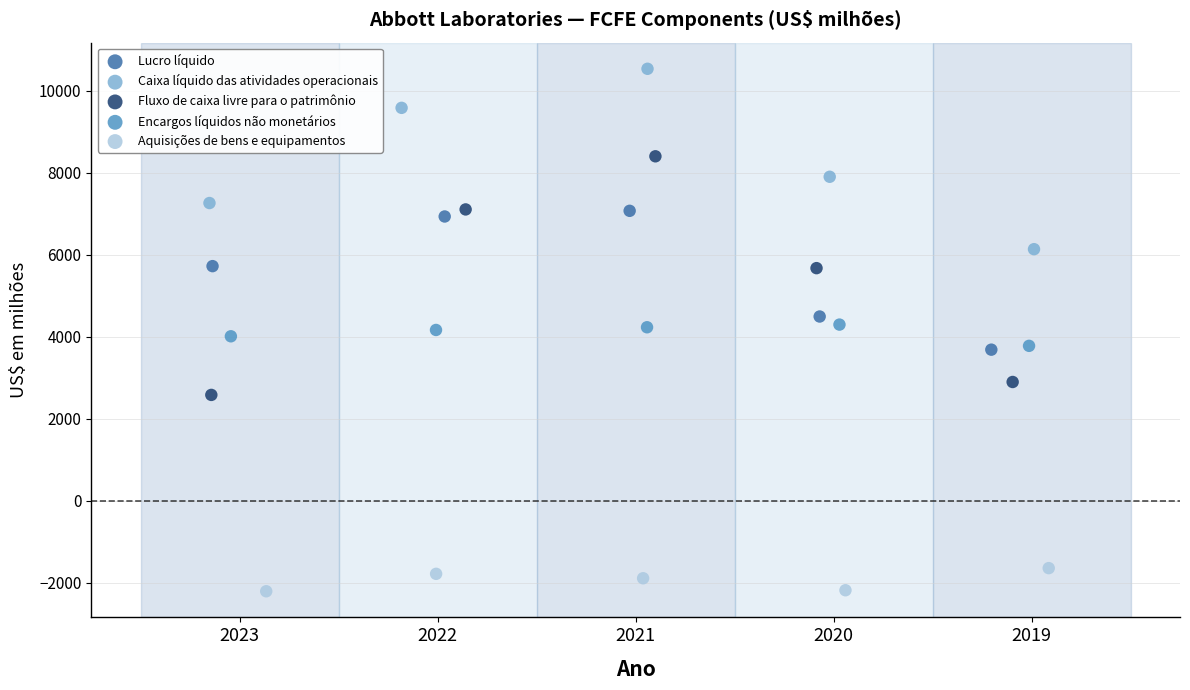

What are all the series names shown in the legend?

Lucro líquido, Caixa líquido das atividades operacionais, Fluxo de caixa livre para o patrimônio, Encargos líquidos não monetários, Aquisições de bens e equipamentos